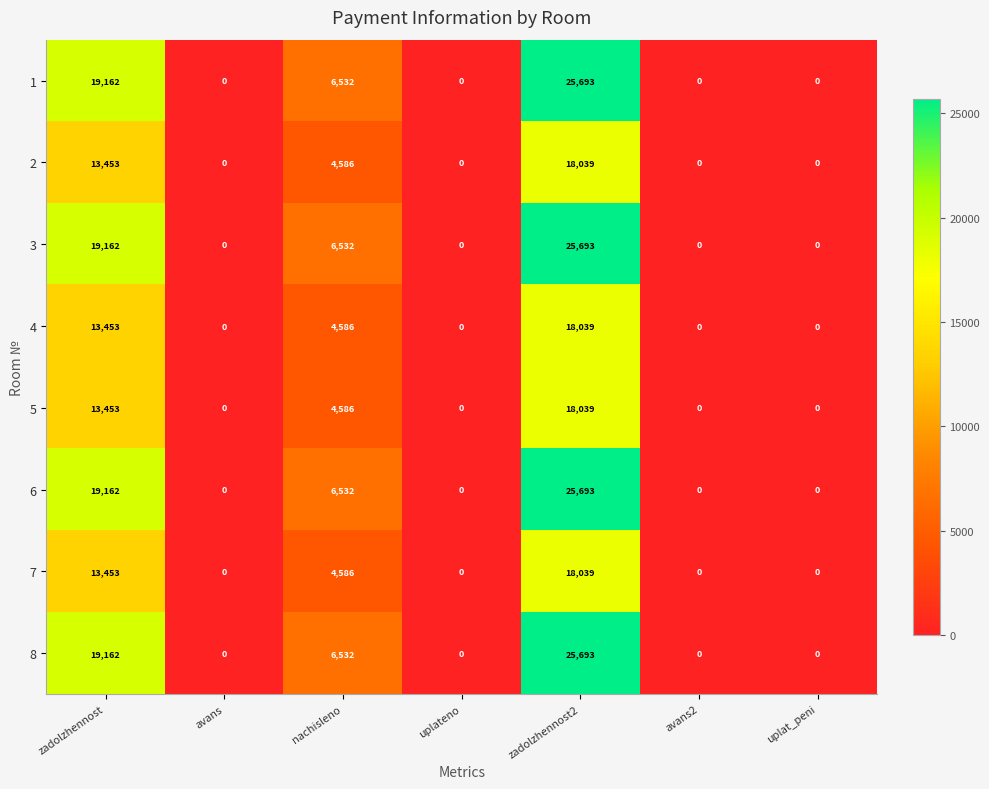

The 2 series shows 0 at uplat_peni. True or false?

True